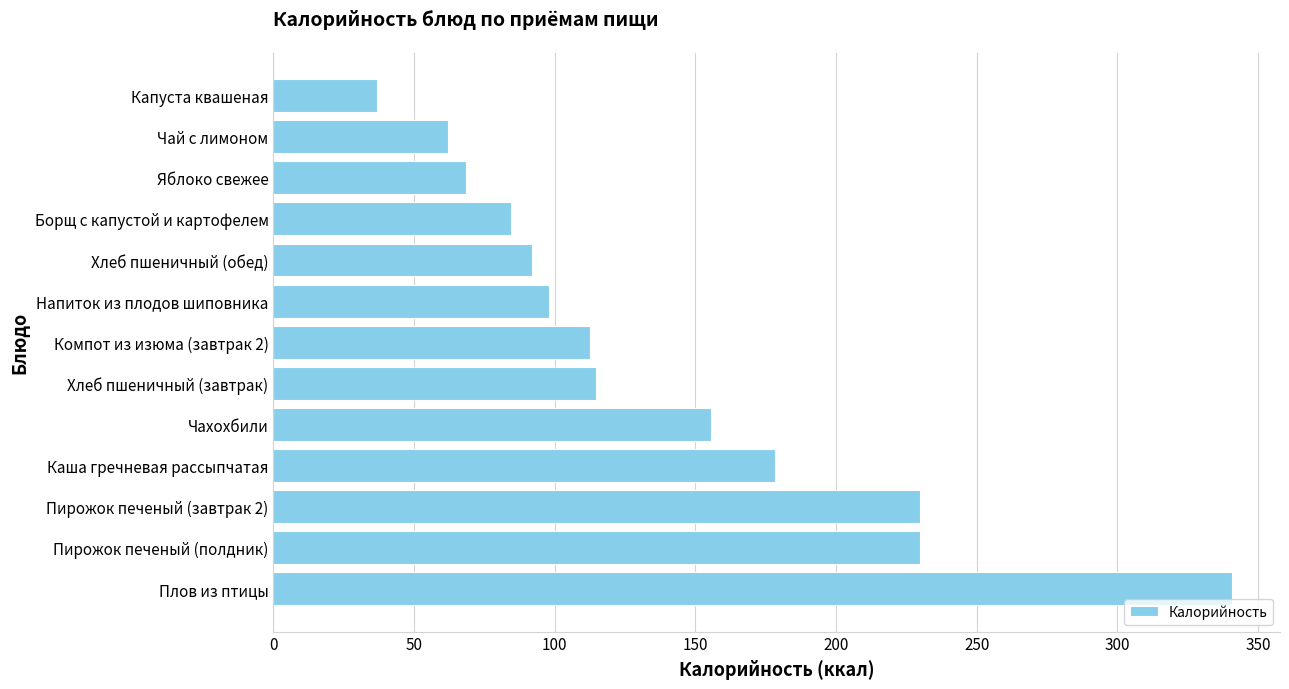

What is the change in value from Чахохбили to Компот из изюма (завтрак 2)?

-42.9